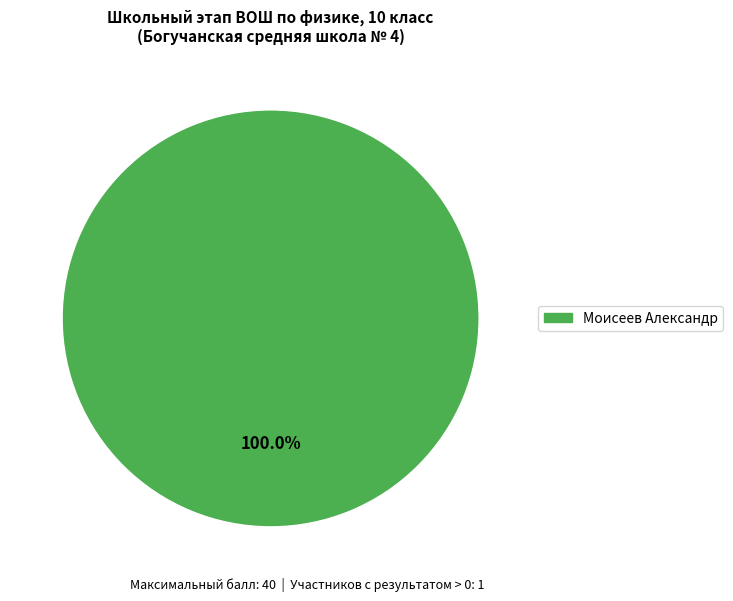

Is there a majority slice in this chart?

Yes